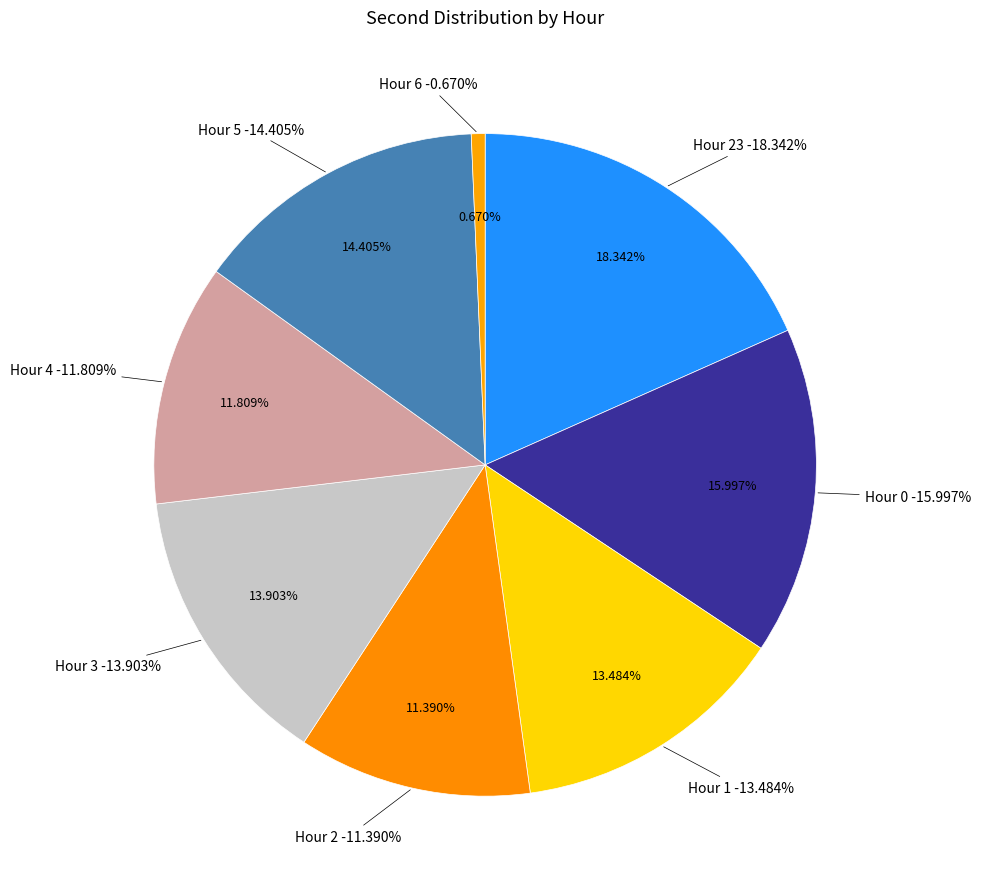

Is it true that Hour 0 is 1% of the pie?

False